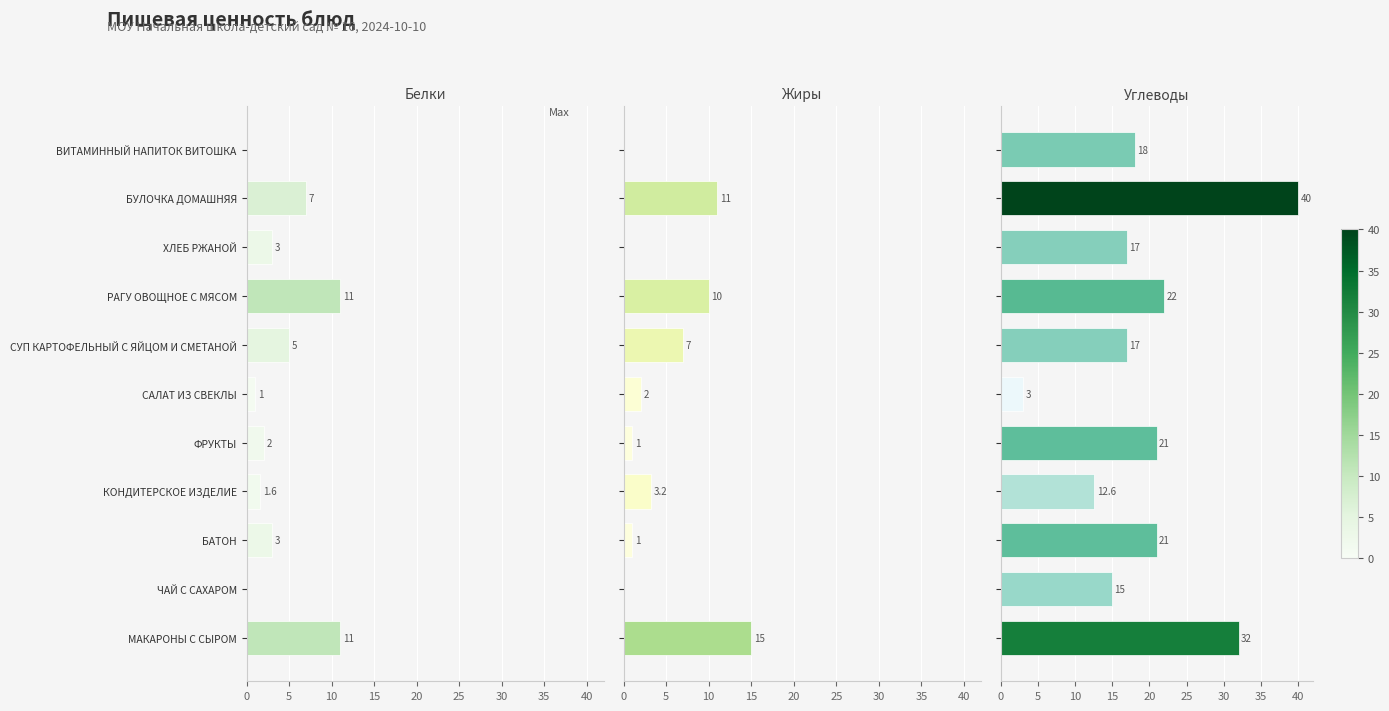

What is the difference between the second highest and second lowest values in the Углеводы series?

19.4